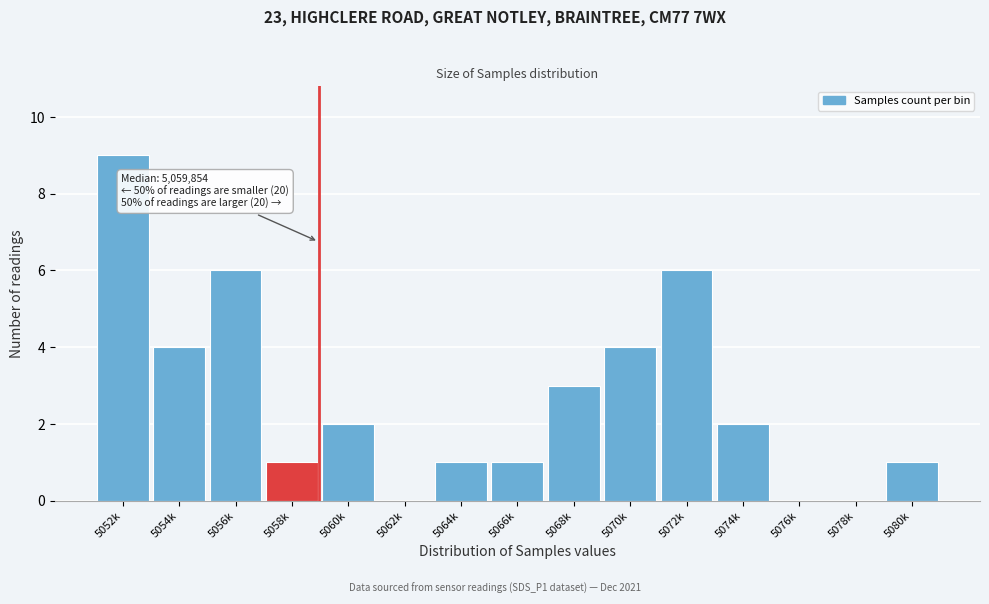

Reading left to right, list all the values displayed in this chart.

5052k=9	5054k=4	5056k=6	5058k=1	5060k=2	5062k=0	5064k=1	5066k=1	5068k=3	5070k=4	5072k=6	5074k=2	5076k=0	5078k=0	5080k=1